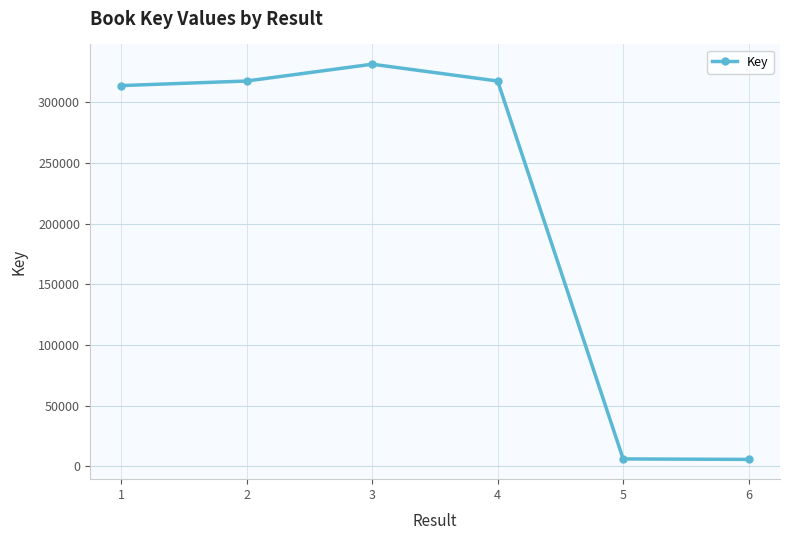

What is the greatest value displayed?

331350